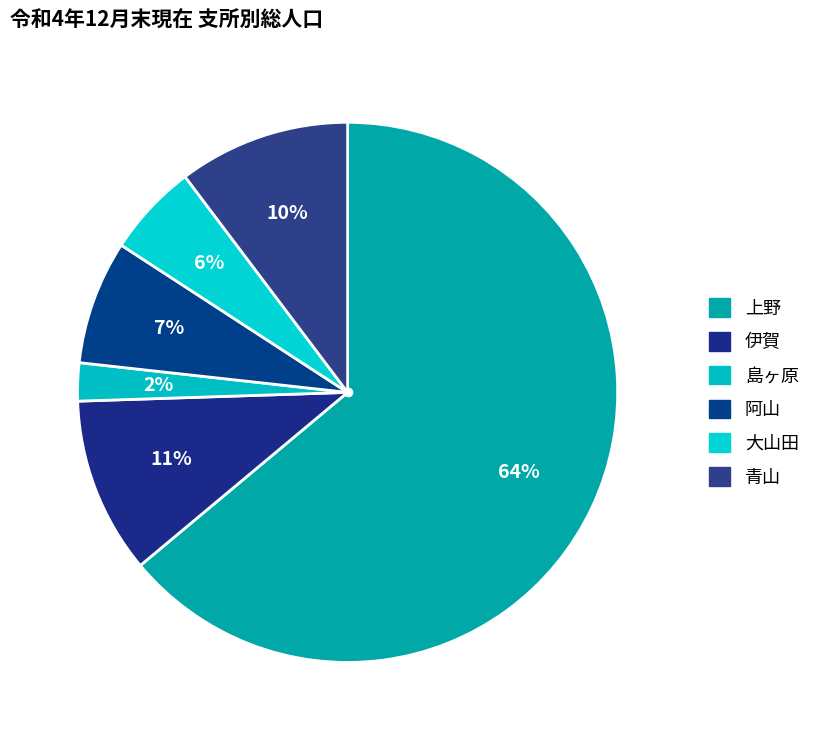

To the nearest percent, what is the average slice percentage?

17%